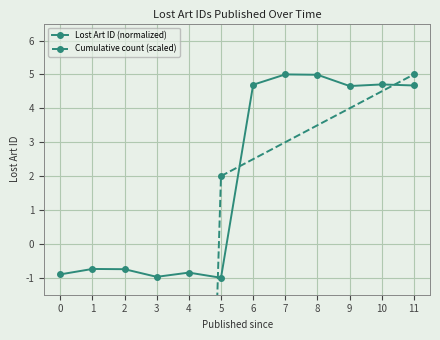

At which label does Lost Art ID (normalized) first exceed 4?

6